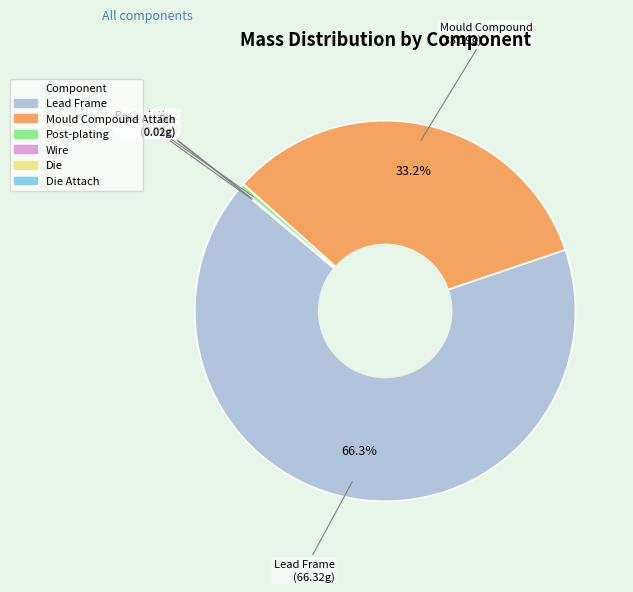

Does any single category account for the majority?

Yes